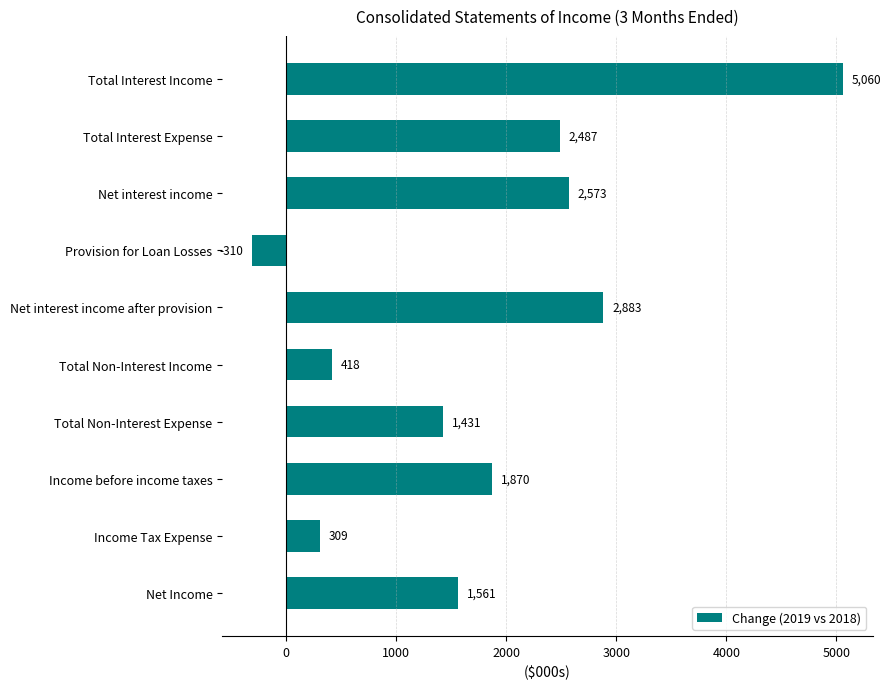

Count the number of data series in this chart.

1